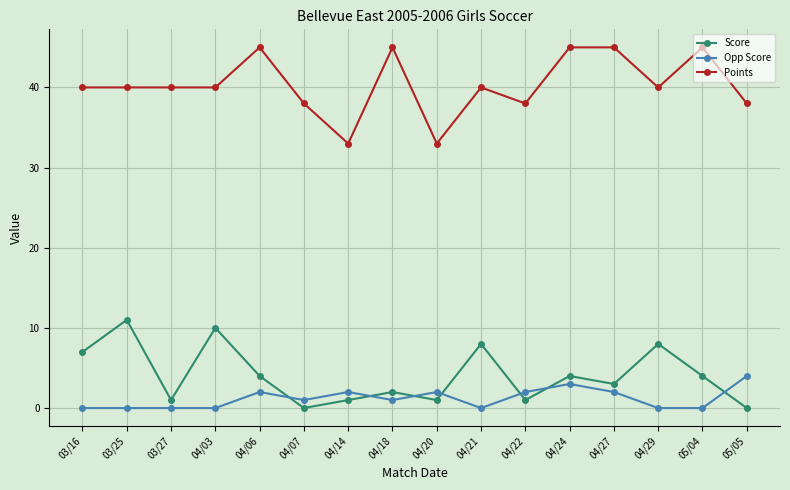

Where does the Score series first go above 4?

03/16